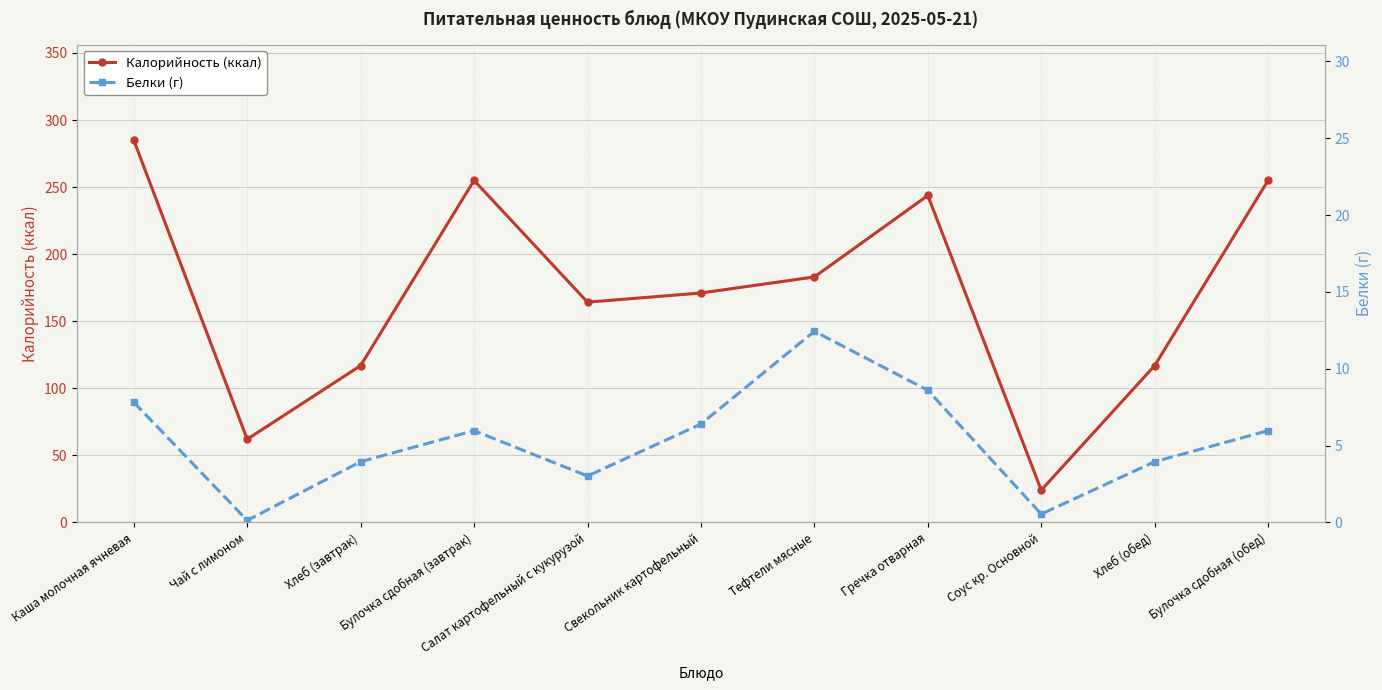

Which series has the largest total across all categories?

Калорийность (ккал)